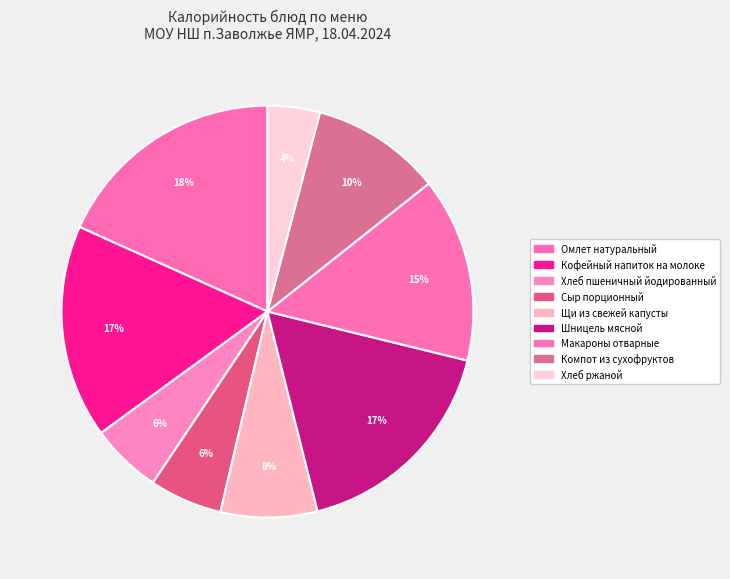

How many slices are in this pie chart?

9